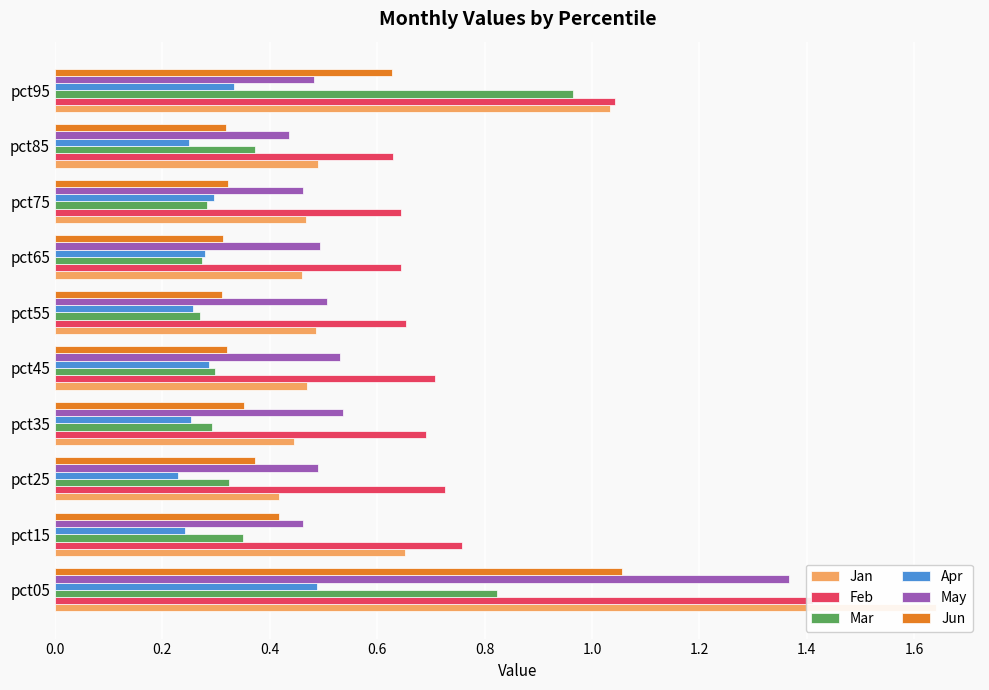

At how many categories does at least one series exceed 0?

10